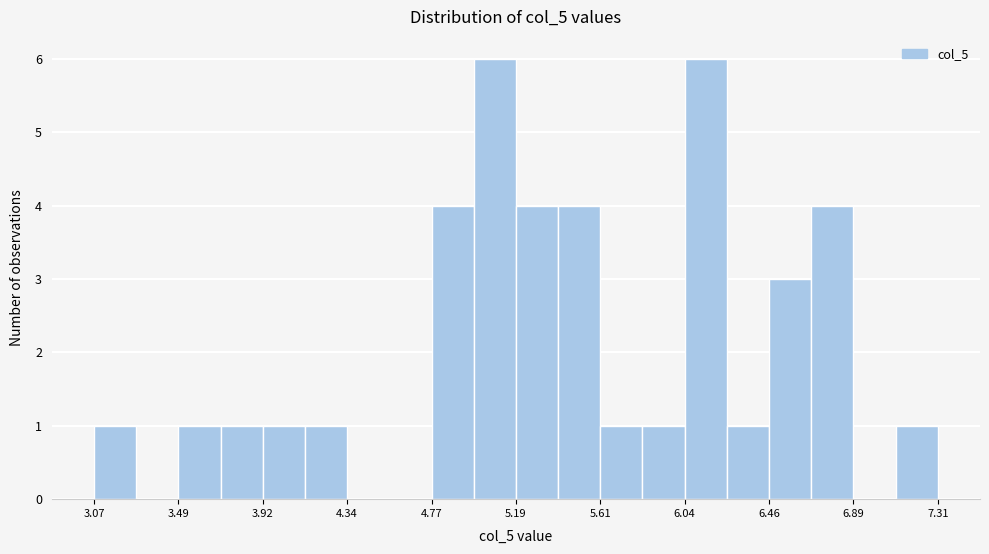

Reading left to right, list every bar in this chart as the range it spans on the x-axis followed by its height. Neither the bar edges nor the heights are printed on the chart, so give them approximately, as read against the axes.

3.05 to 3.30: 1
3.30 to 3.50: 0
3.50 to 3.70: 1
3.70 to 3.90: 1
3.90 to 4.15: 1
4.15 to 4.35: 1
4.35 to 4.55: 0
4.55 to 4.75: 0
4.75 to 5.00: 4
5.00 to 5.20: 6
5.20 to 5.40: 4
5.40 to 5.60: 4
5.60 to 5.85: 1
5.85 to 6.05: 1
6.05 to 6.25: 6
6.25 to 6.45: 1
6.45 to 6.65: 3
6.65 to 6.90: 4
6.90 to 7.10: 0
7.10 to 7.30: 1